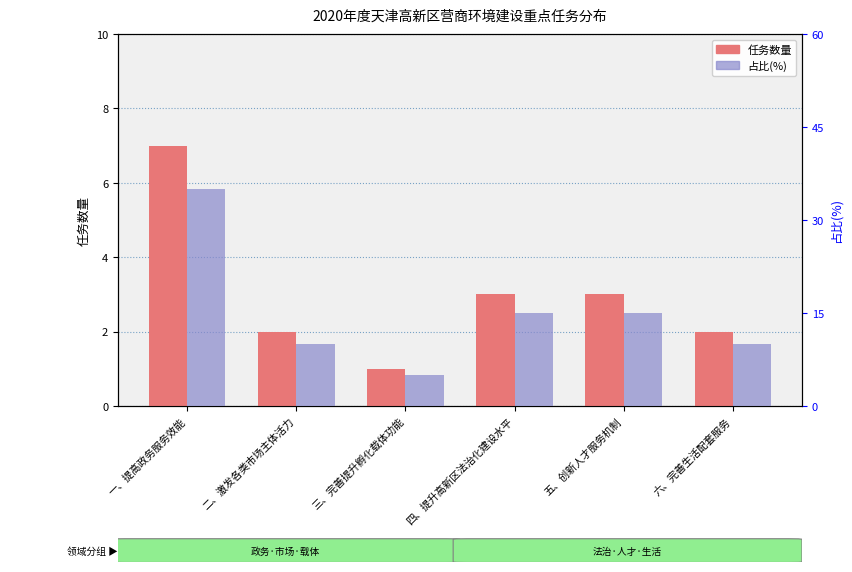

Is the value of 任务数量 at 三、完善提升孵化载体功能 greater than the value of 占比(%) at 二、激发各类市场主体活力?

No